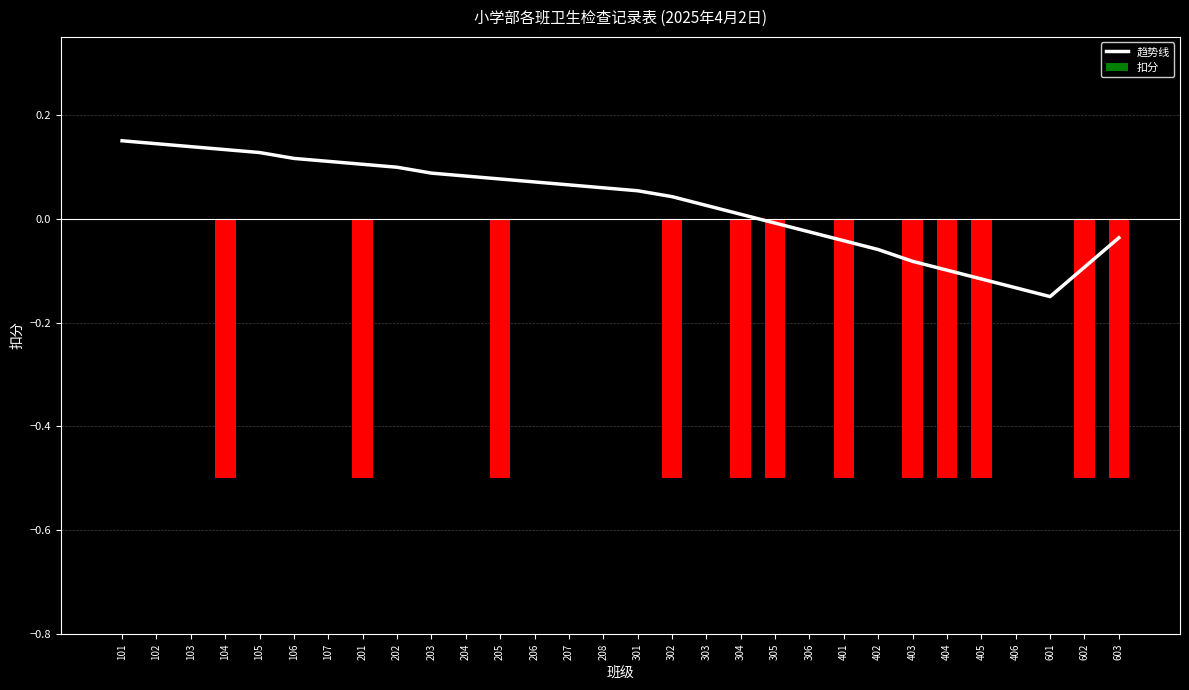

At how many categories does at least one series exceed 0?

19